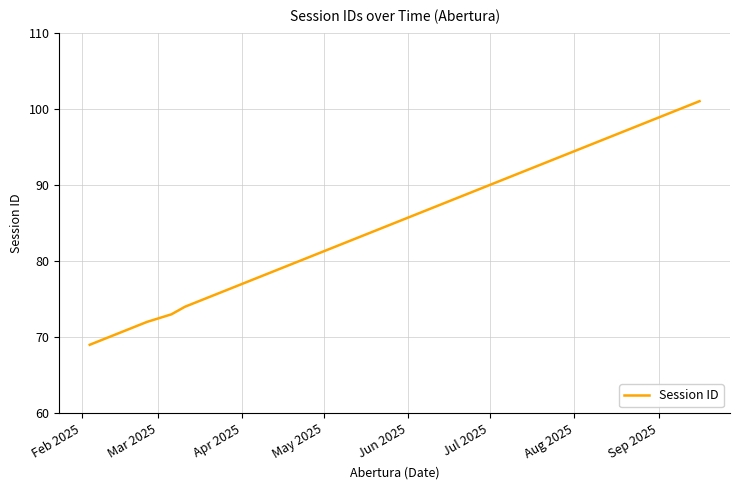

What is the smallest value displayed?

69